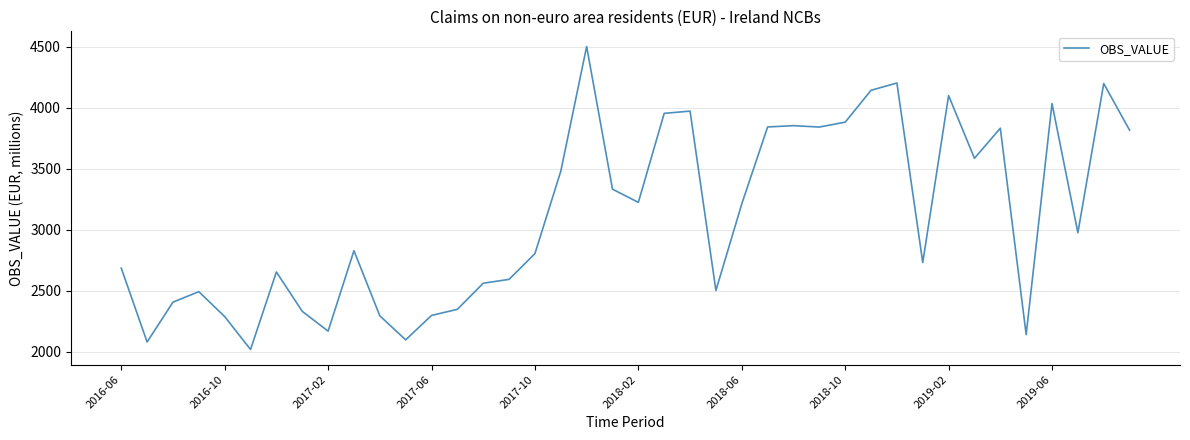

What is the difference between the maximum and minimum values?

2486.0